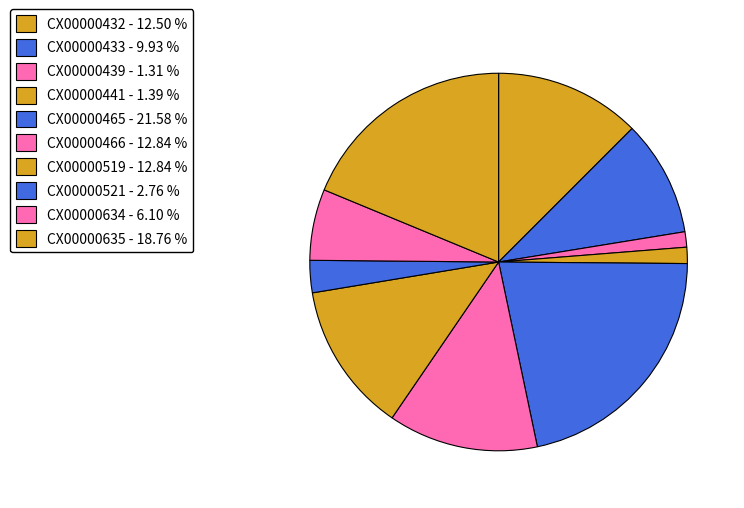

What is the smallest slice in the pie chart?

CX00000439